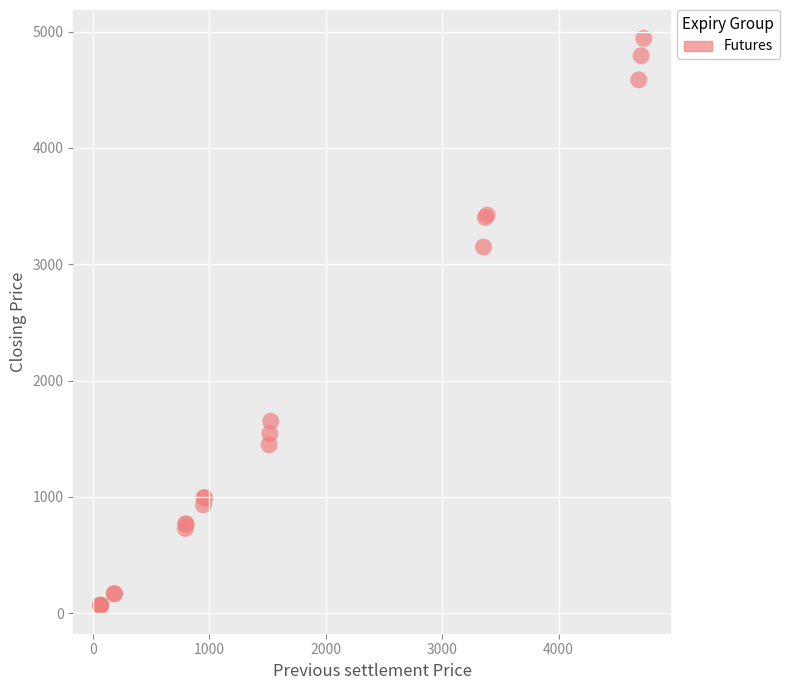

What Y value in the scatter plot is closest to 2504?

3148.2